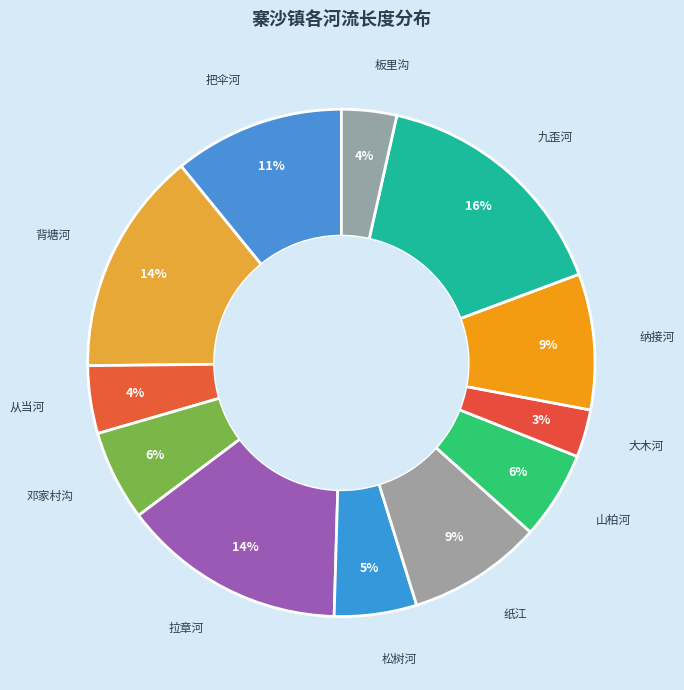

Count the number of slices in the pie.

12